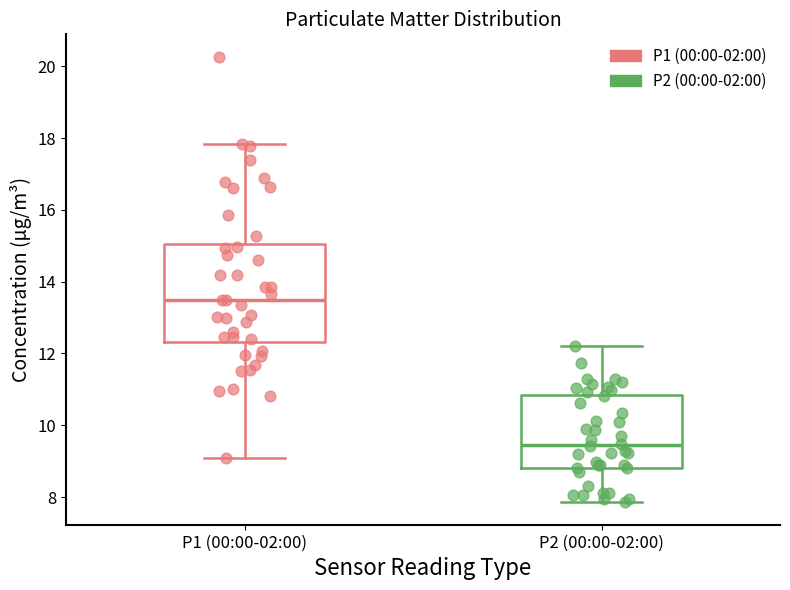

Which box has the highest median line?

P1 (00:00-02:00)